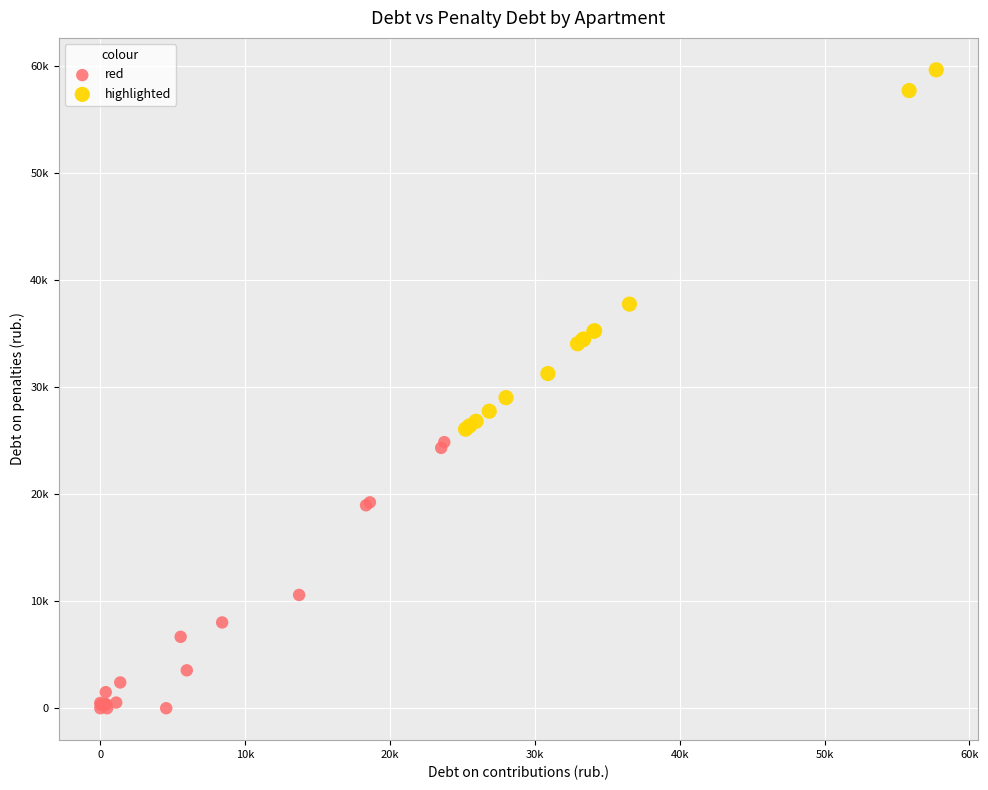

What are all the series names shown in the legend?

red, highlighted